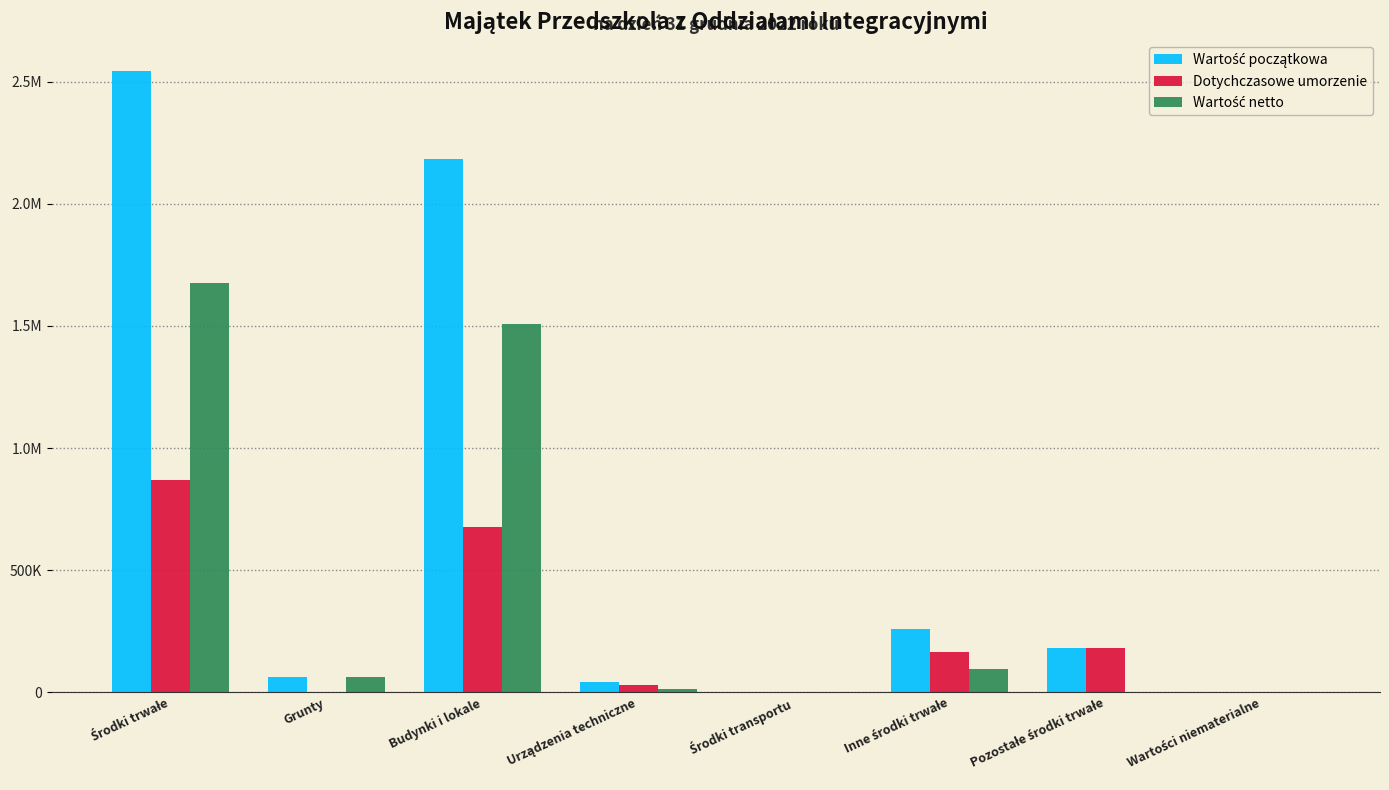

At which category is the sum across all series the highest?

Środki trwałe